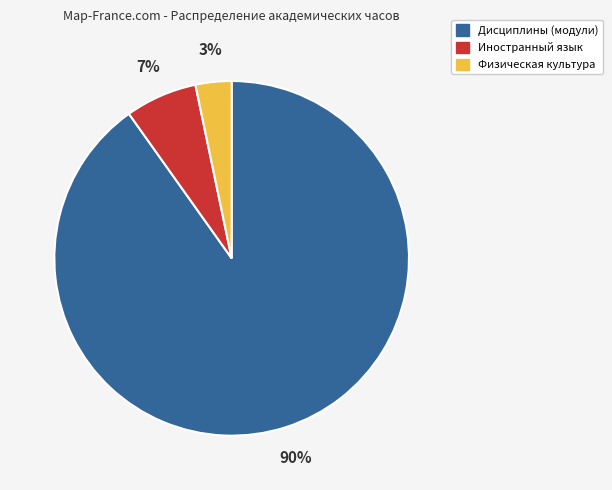

Does any single category account for the majority?

Yes